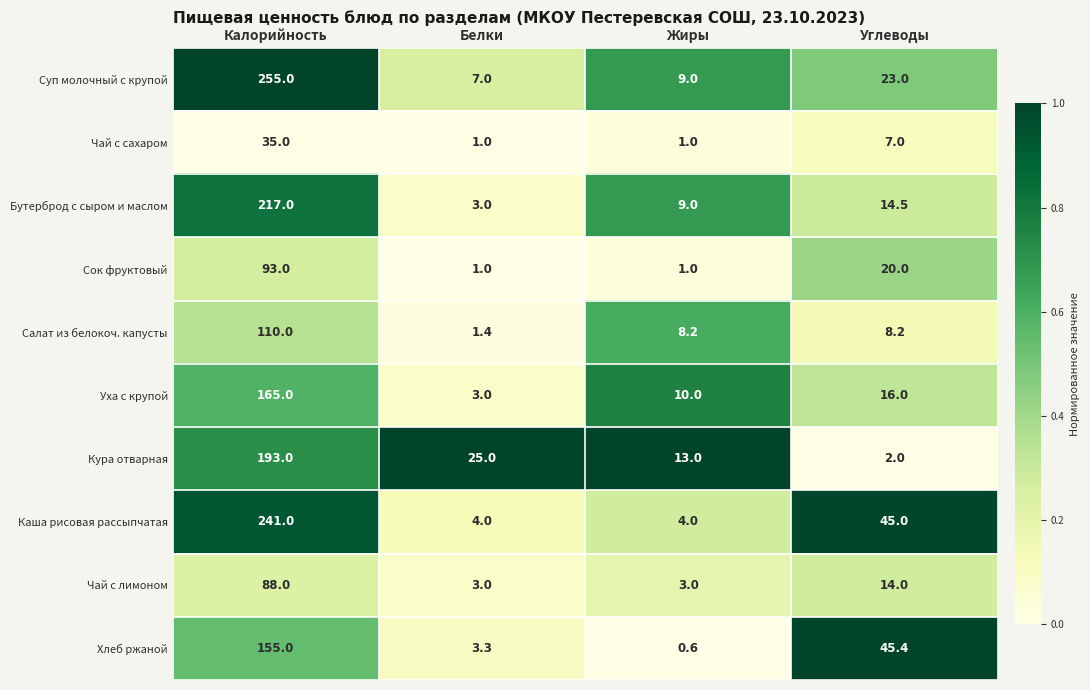

At which category is the sum across all series the highest?

Калорийность